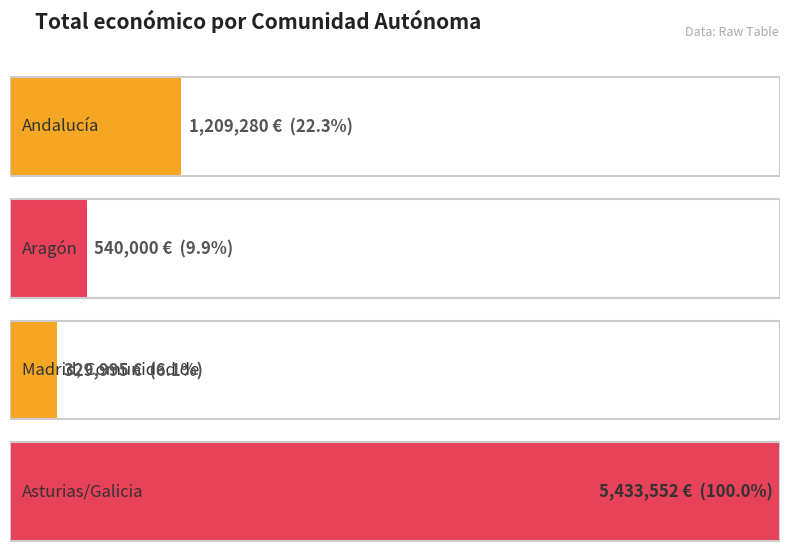

Does the chart contain stacked bars?

No